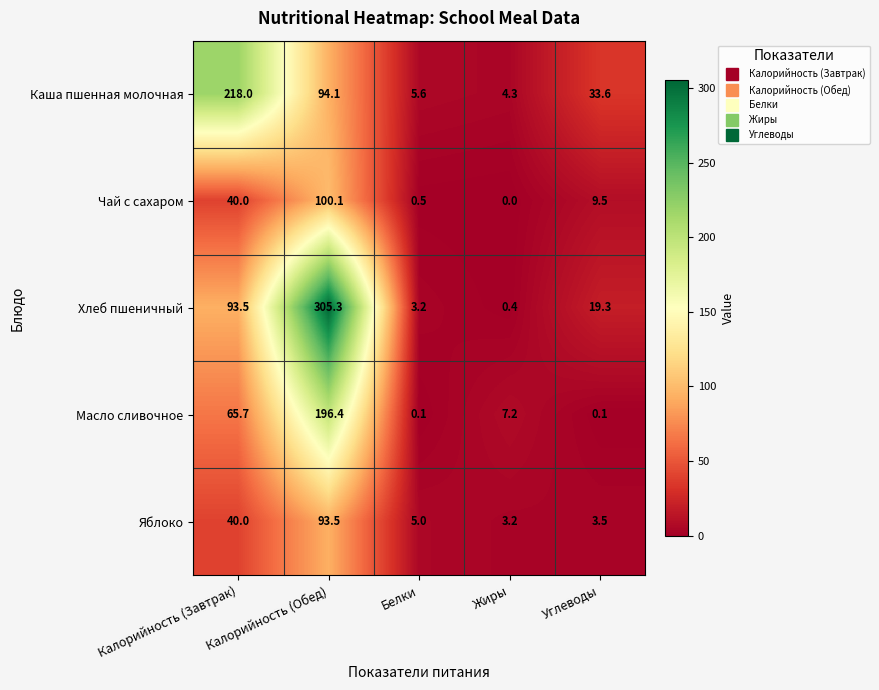

The value of Хлеб пшеничный at Белки is 5.4. True or false?

False